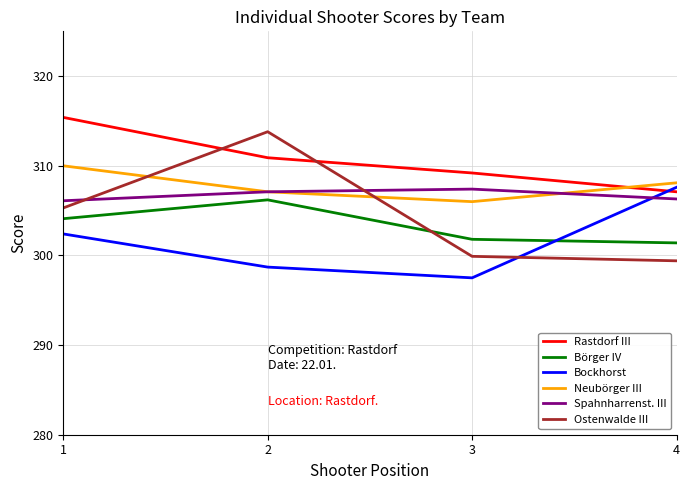

Which category has the lowest value in the Ostenwalde III series?

4